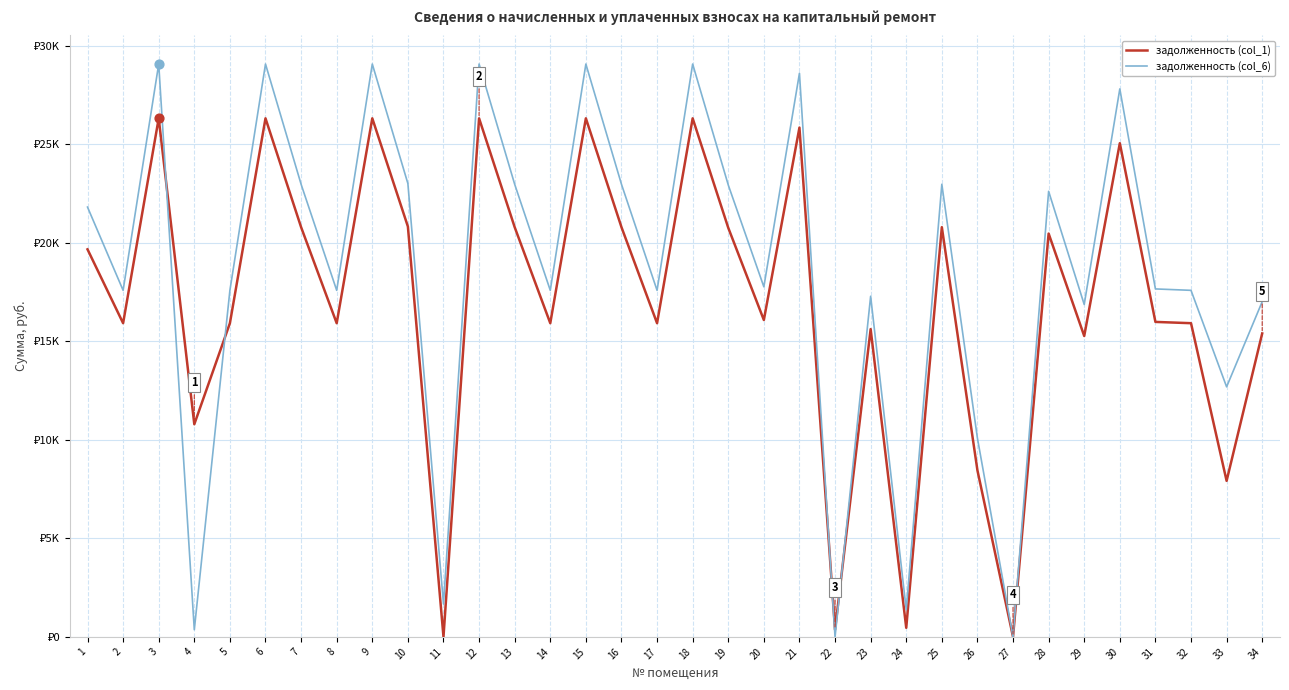

What is the total value across all series at 20?

33843.3